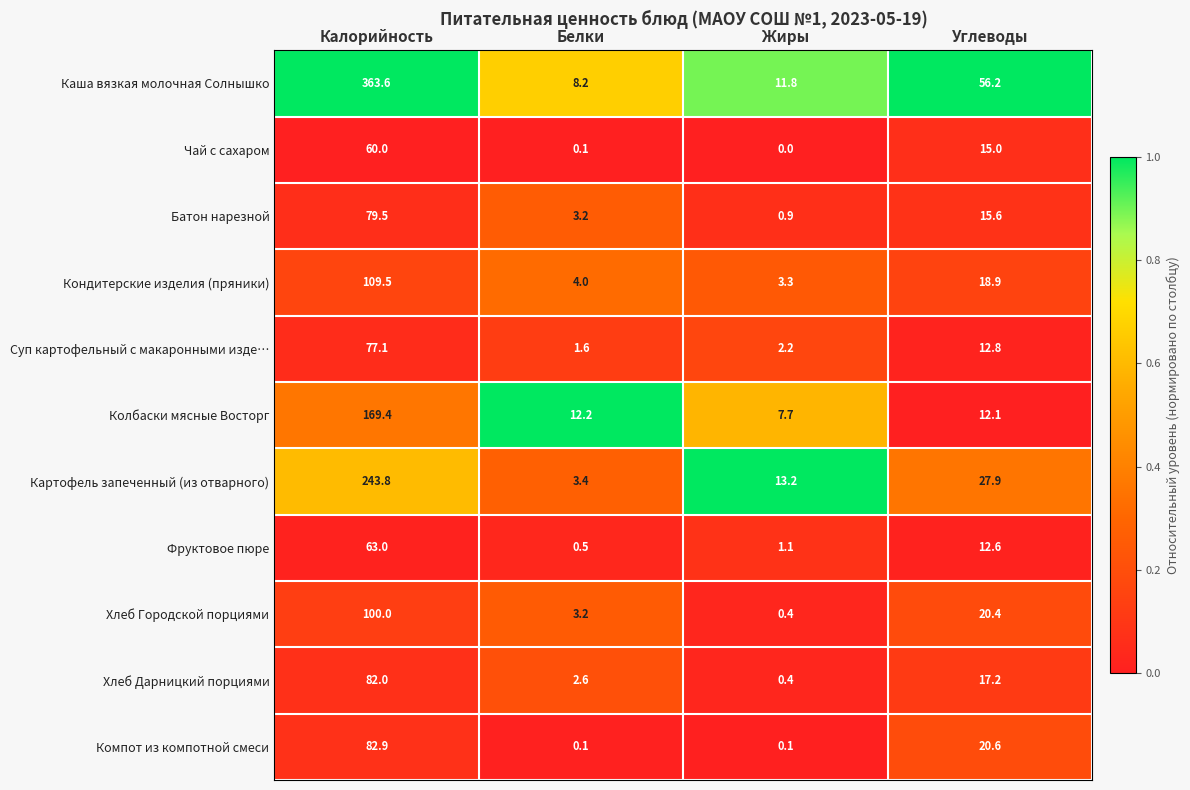

Which category has the lowest value across all series?

Жиры